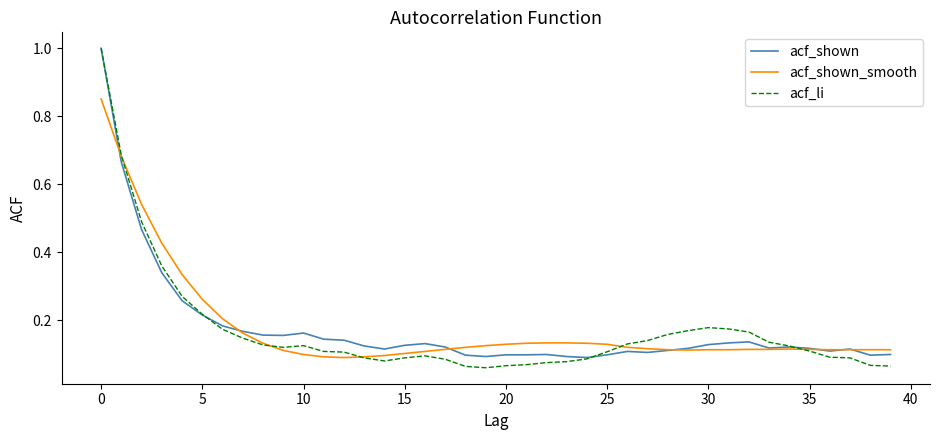

Which series ends up on top after the final intersection of acf_li and acf_shown_smooth?

acf_shown_smooth